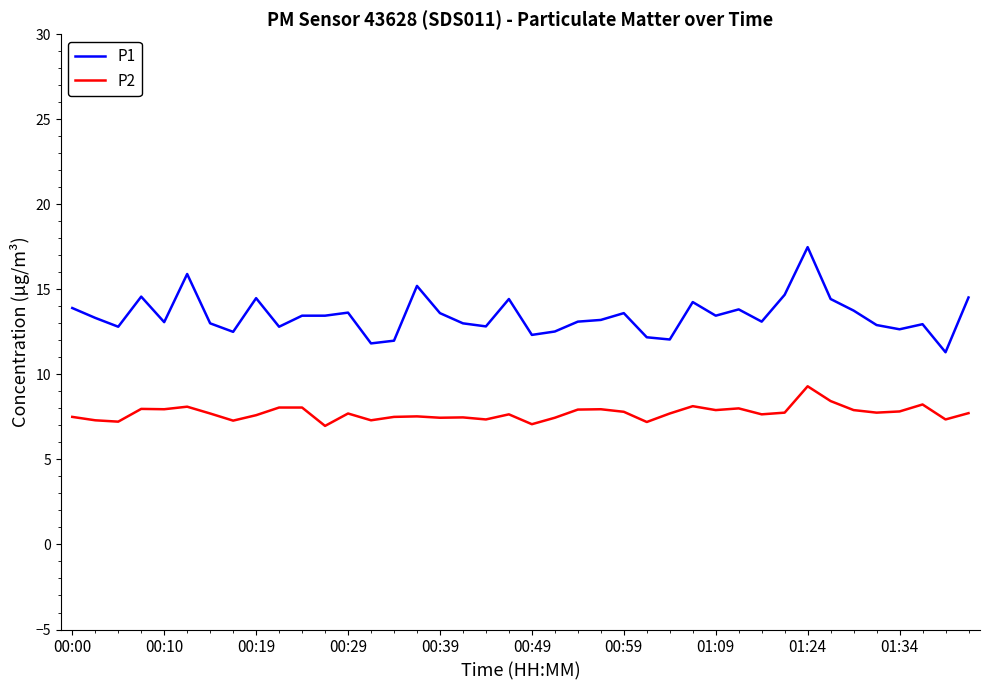

What is the difference between the maximum and minimum values in the P1 series?

6.2